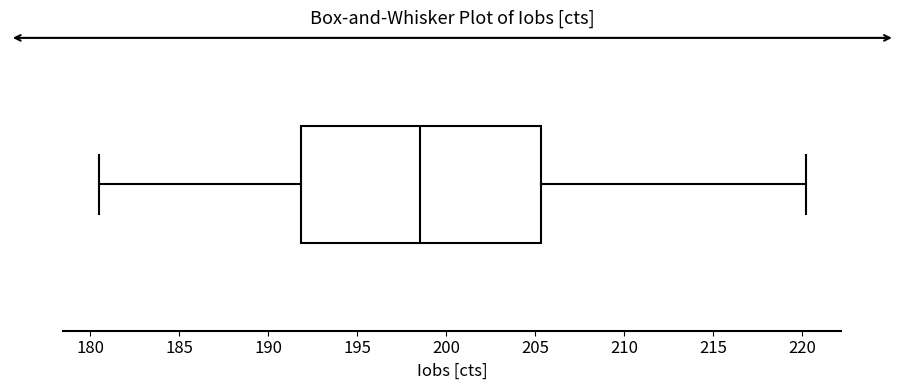

Where does the right whisker of the box end on the x-axis? The values are not printed on the chart, so give them approximately, as read against the axis.

220.0